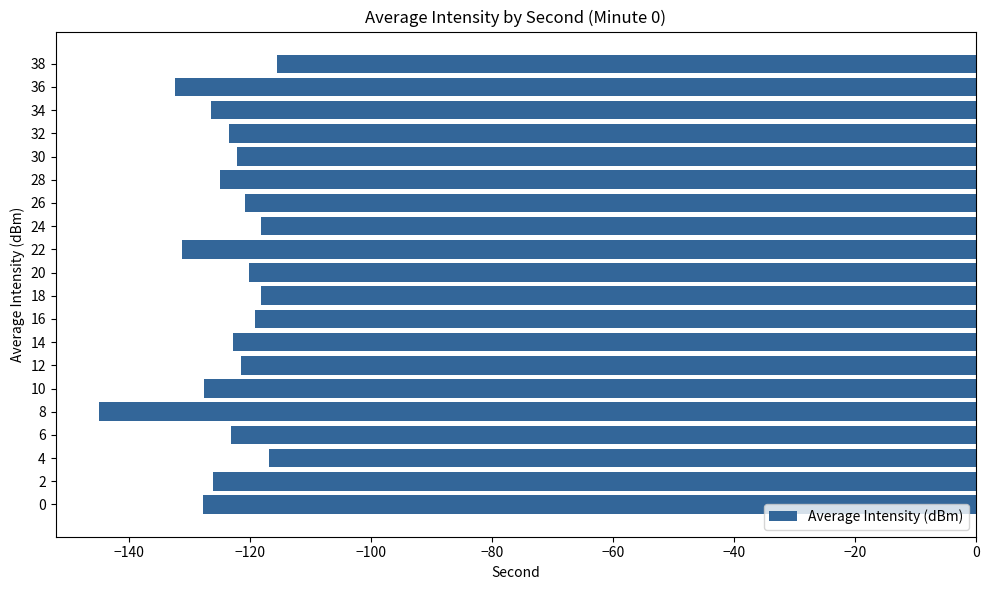

What is the sum of the values at 14 and 2?

-248.9